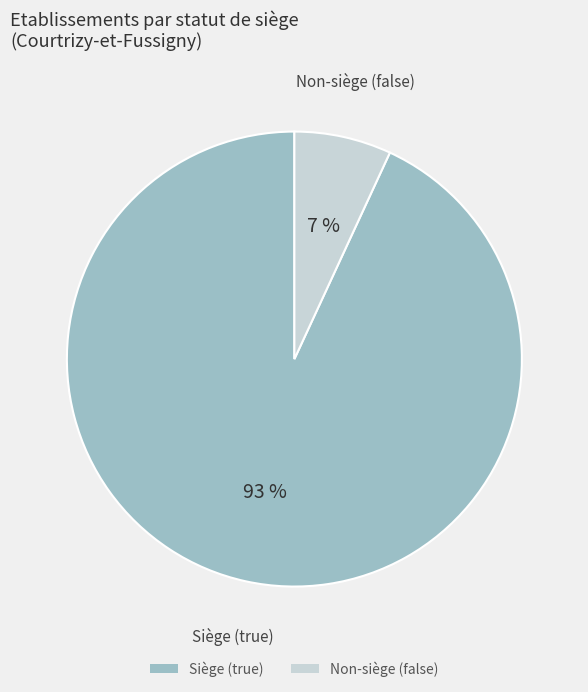

Which category has the biggest portion of the pie?

Siège (true)